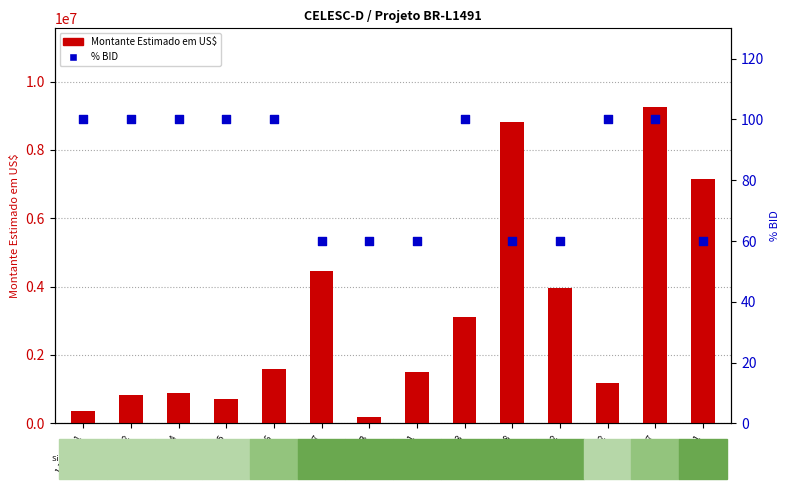

Which series reaches the maximum Y coordinate?

Montante Estimado em US$